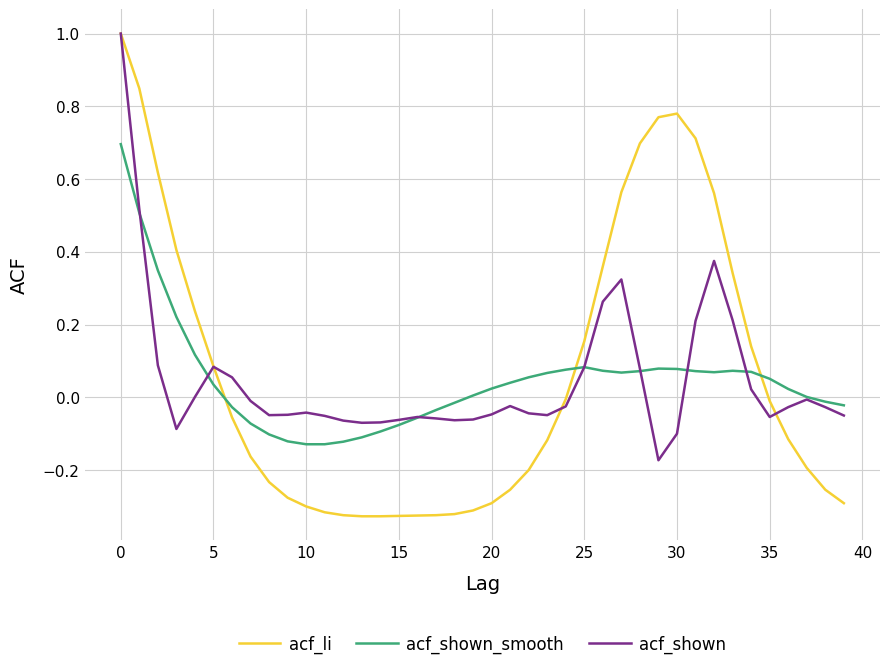

After their last crossing, which series has the higher values: acf_shown or acf_li?

acf_shown